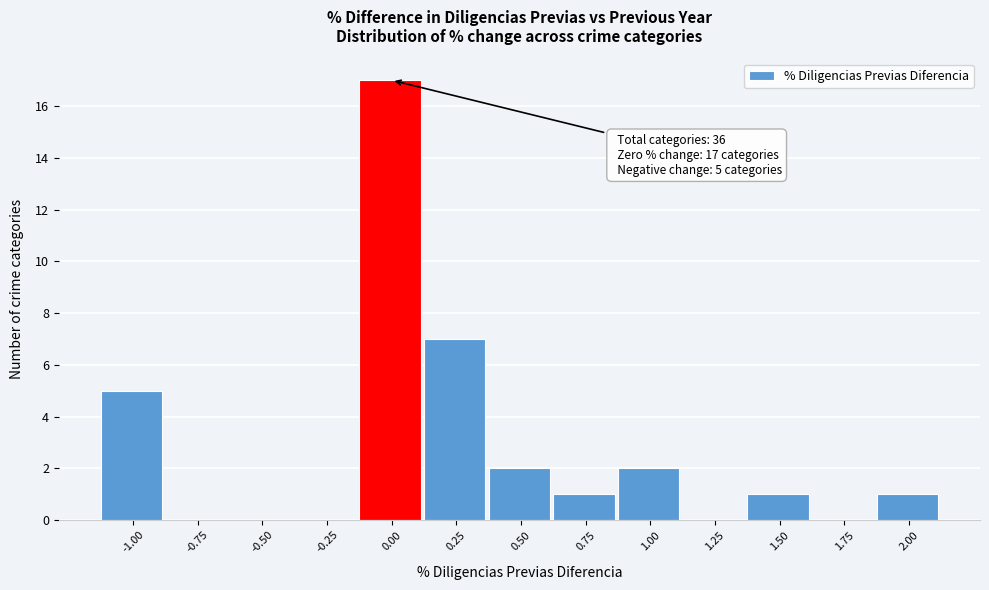

Reading right to left, list all the values displayed in this chart.

2.00=1	1.75=0	1.50=1	1.25=0	1.00=2	0.75=1	0.50=2	0.25=7	0.00=17	-0.25=0	-0.50=0	-0.75=0	-1.00=5